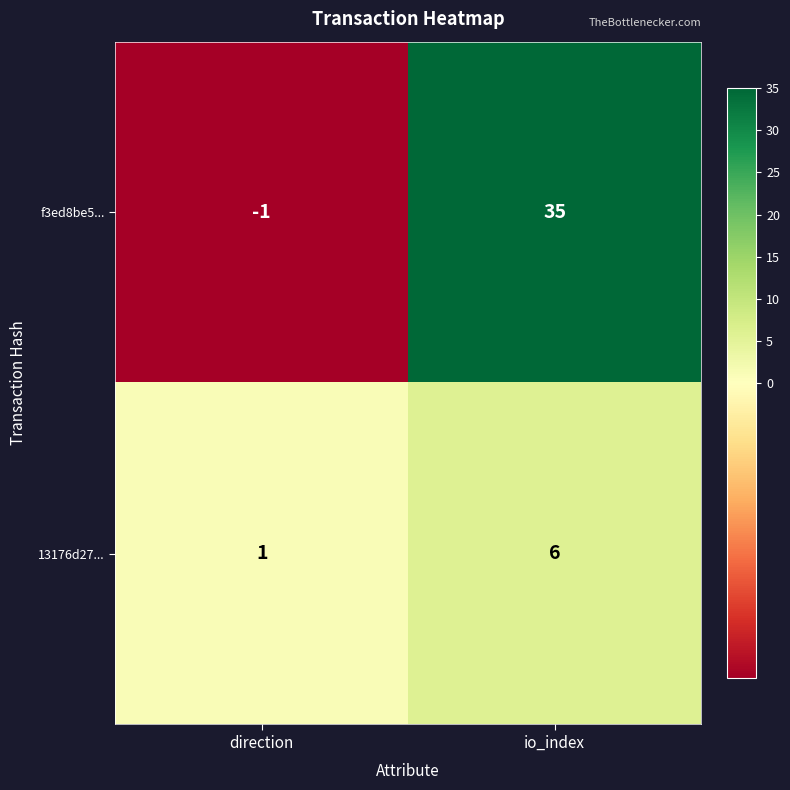

What is the greatest value displayed?

35